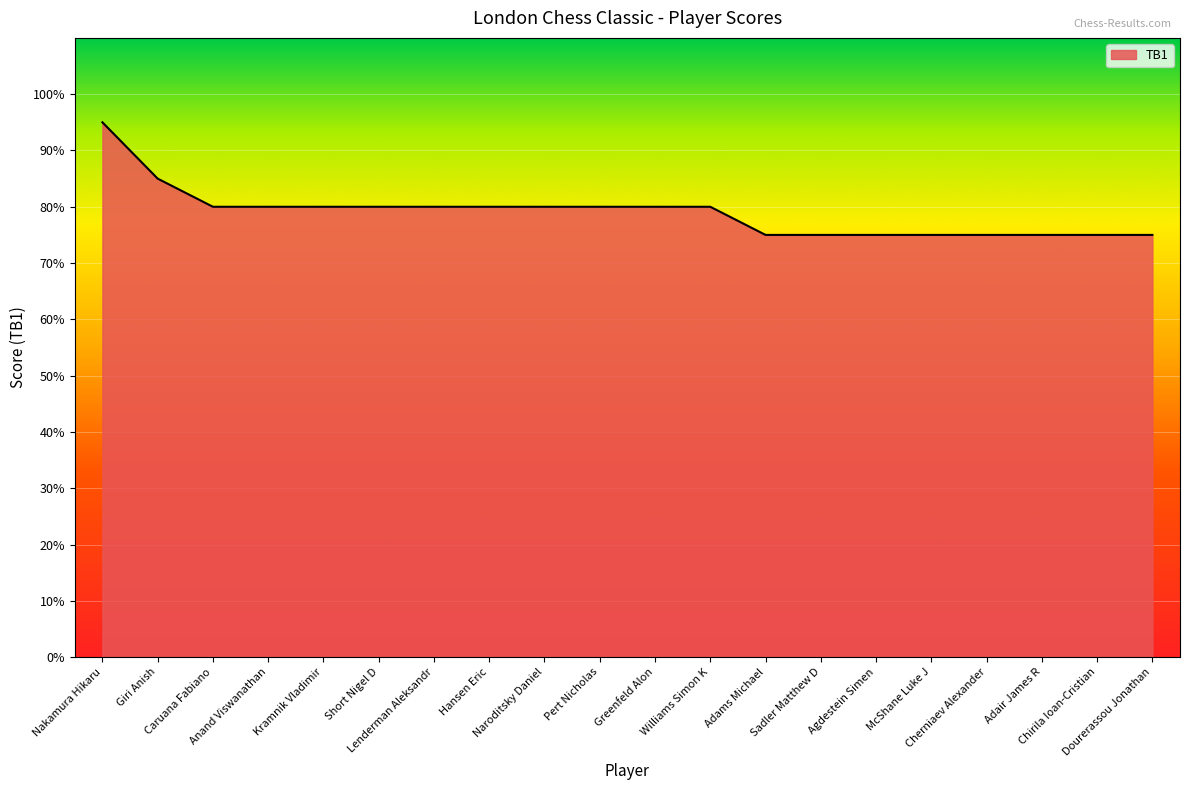

Does the chart have visible grid lines?

Yes